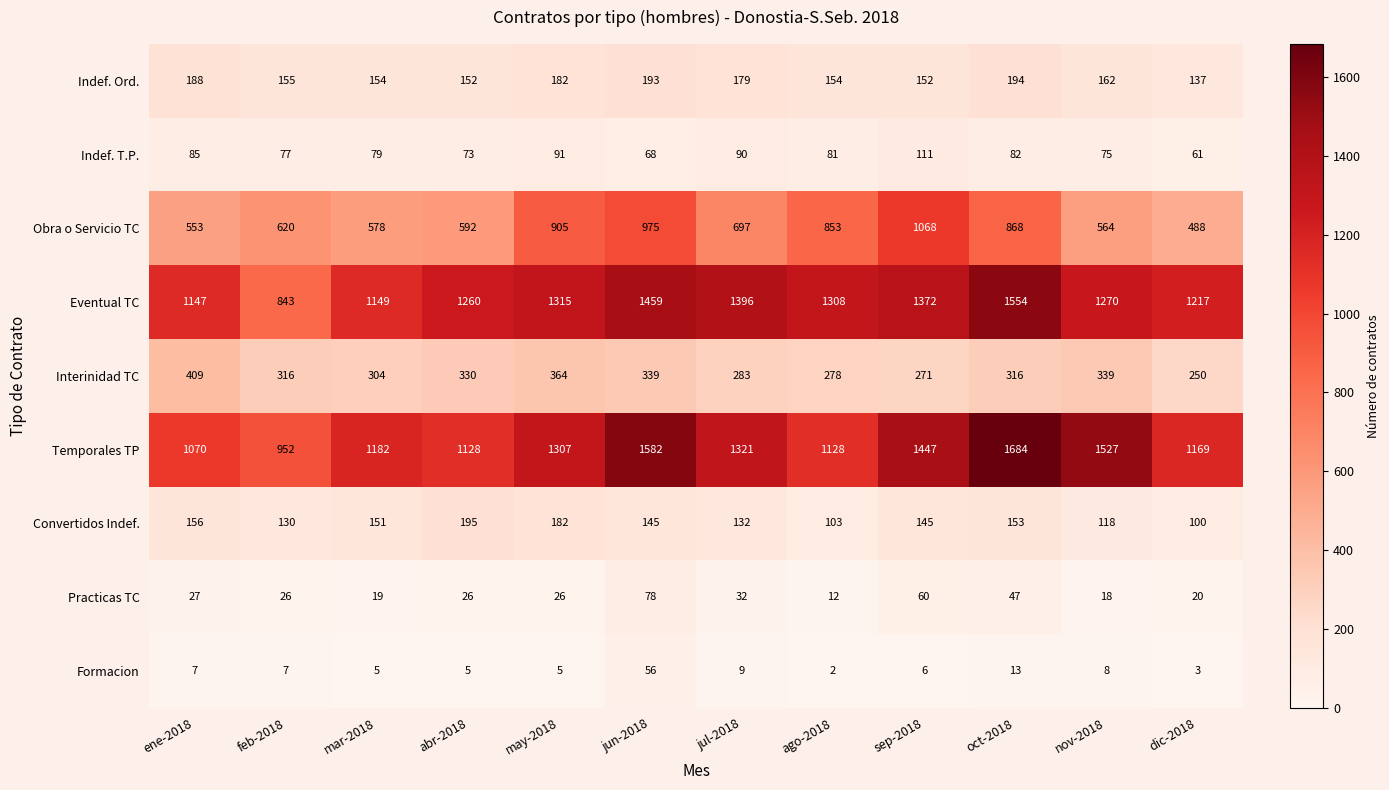

How many data points in Temporales TP are less than 1307?

6